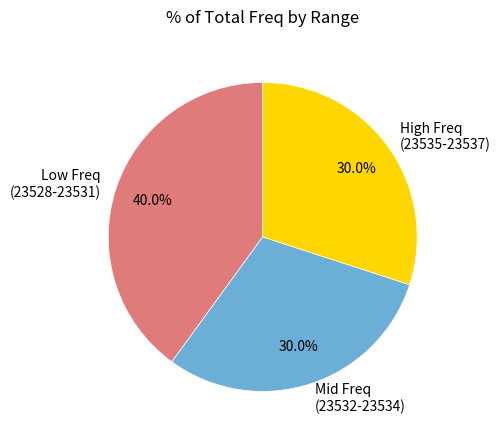

Is Mid Freq (23532-23534) the majority of the pie?

No